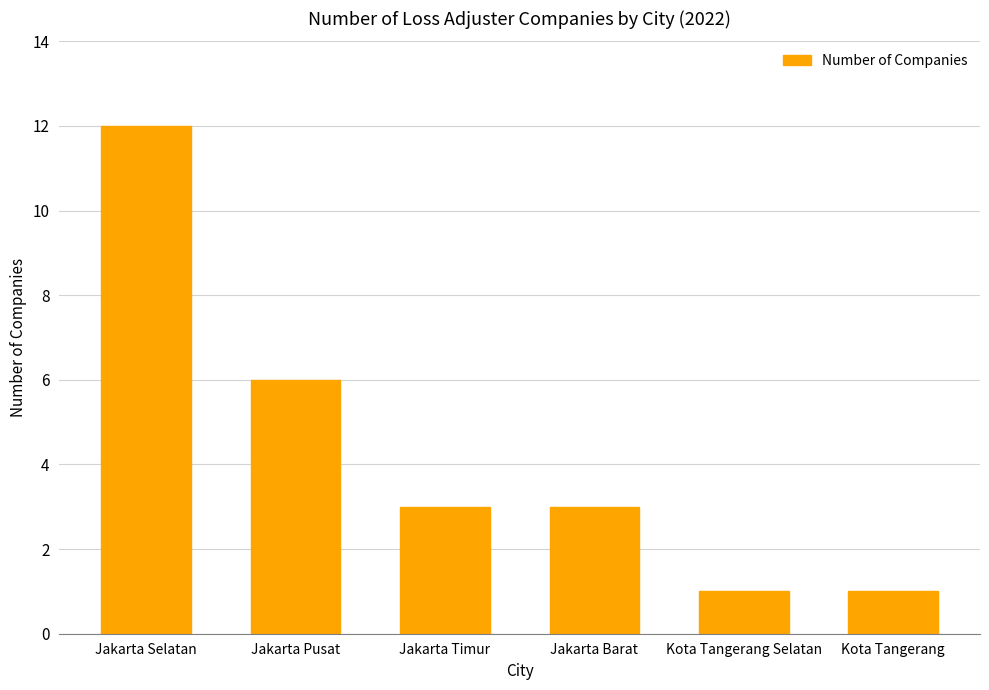

Which has a higher value, Jakarta Selatan or Kota Tangerang Selatan?

Jakarta Selatan